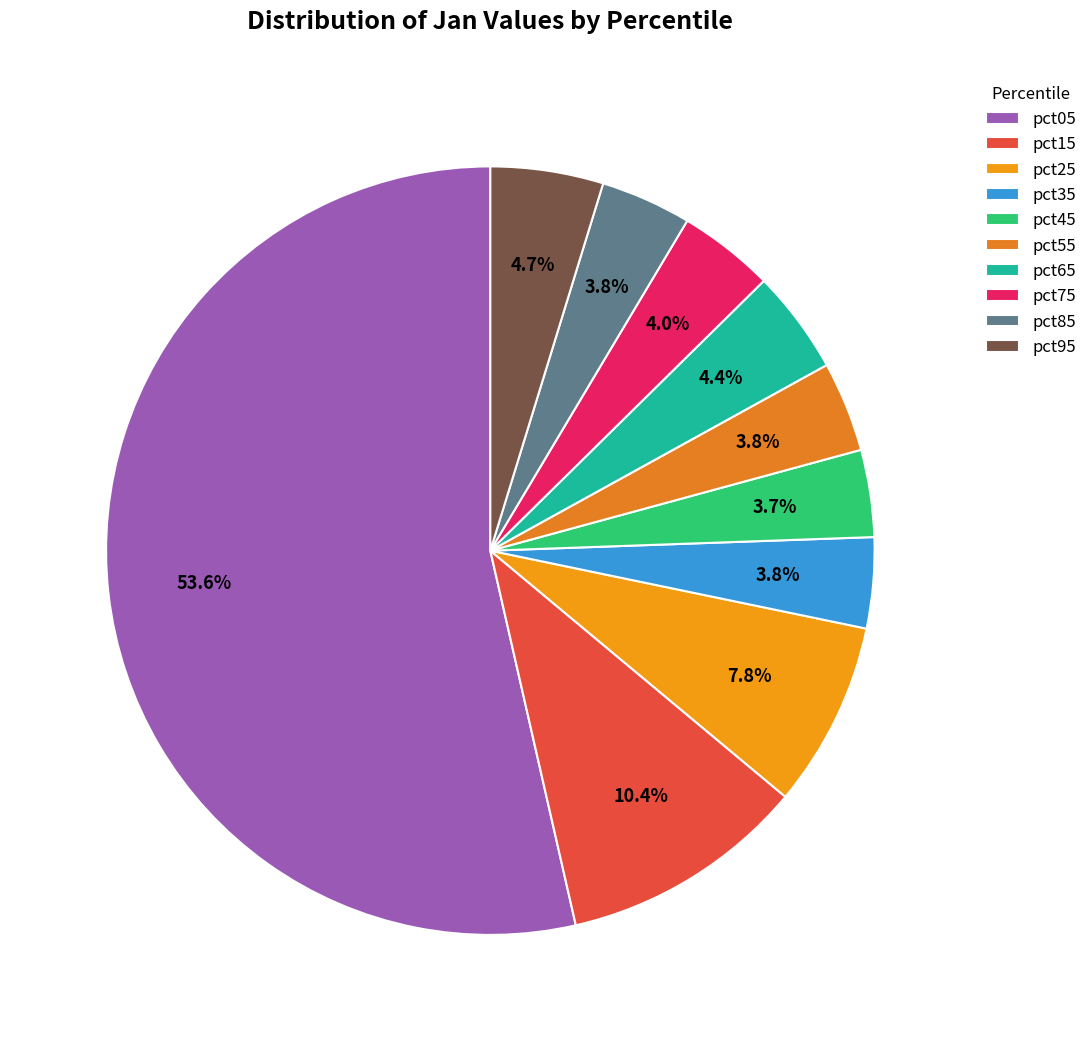

How many slices are in this pie chart?

10